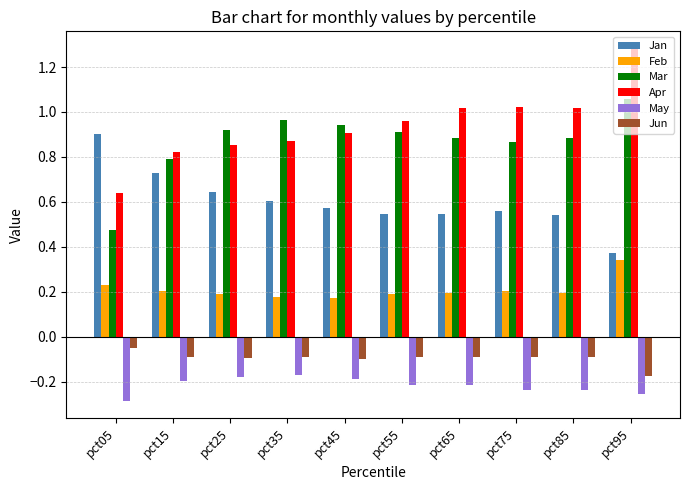

What are all the series names shown in the legend?

Jan, Feb, Mar, Apr, May, Jun